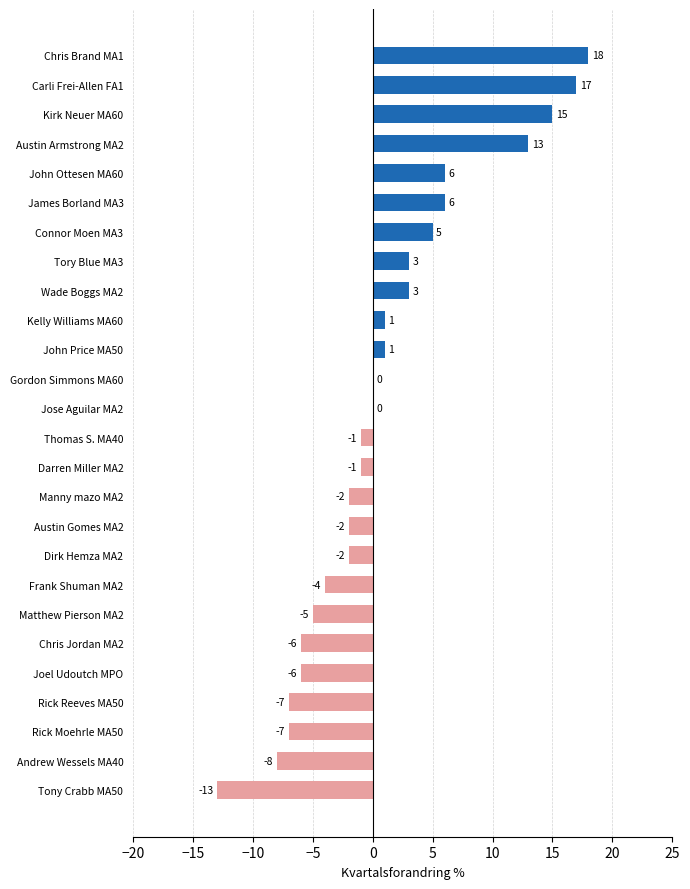

True or false: the data shows 22 at Austin Armstrong MA2.

False